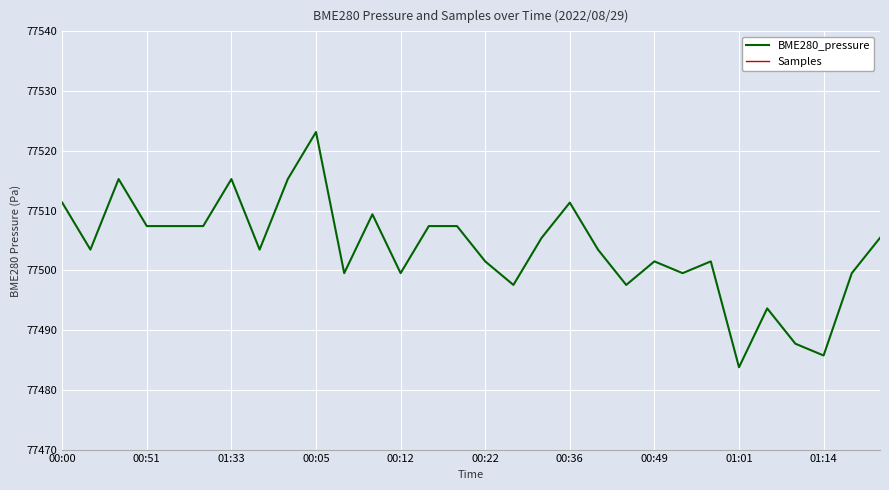

At how many categories does at least one series exceed 77477?

30